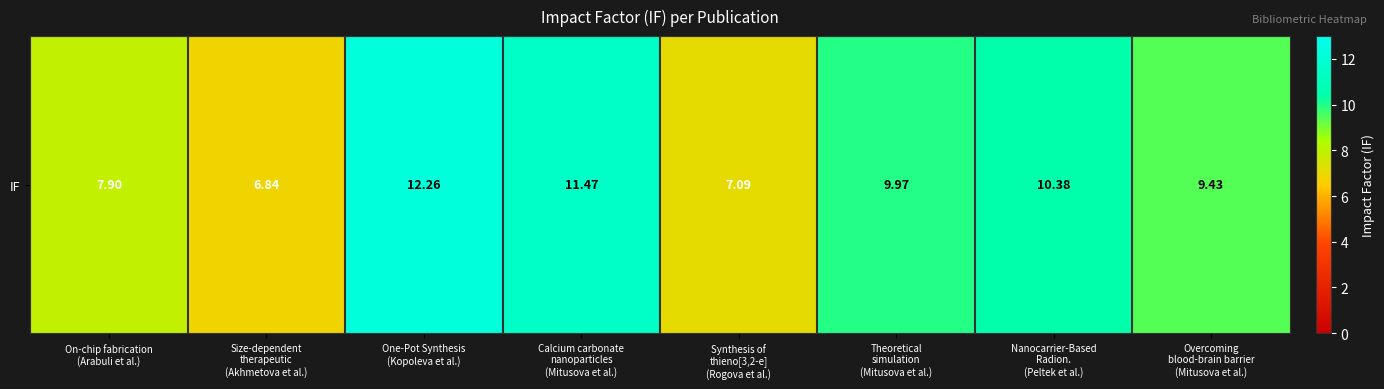

At which label does the data first exceed 9?

One-Pot Synthesis
(Kopoleva et al.)